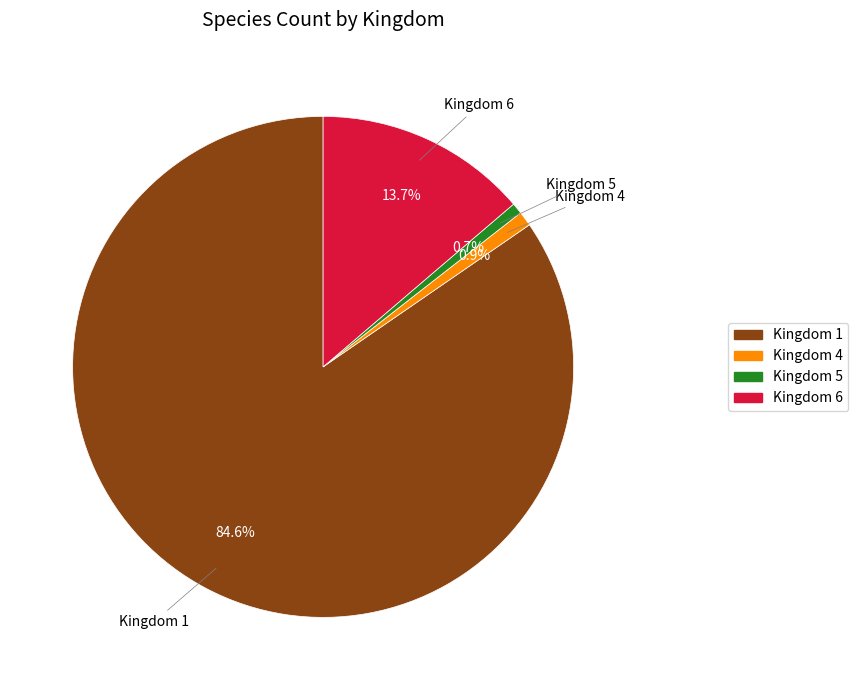

Is there any slice that represents more than half of the pie?

Yes